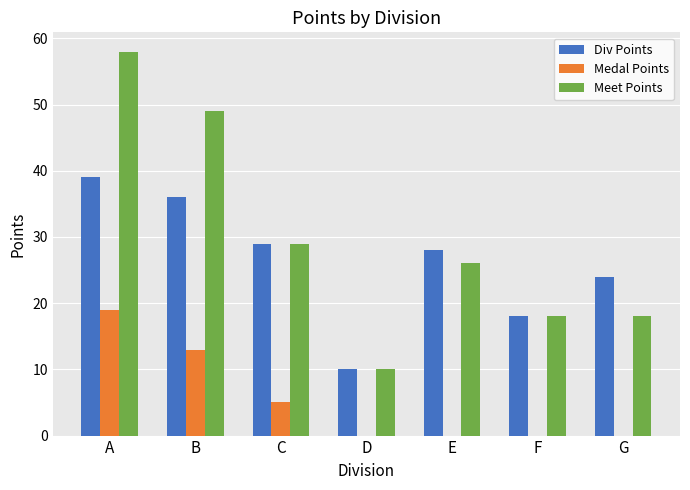

How many groups of bars are there?

7